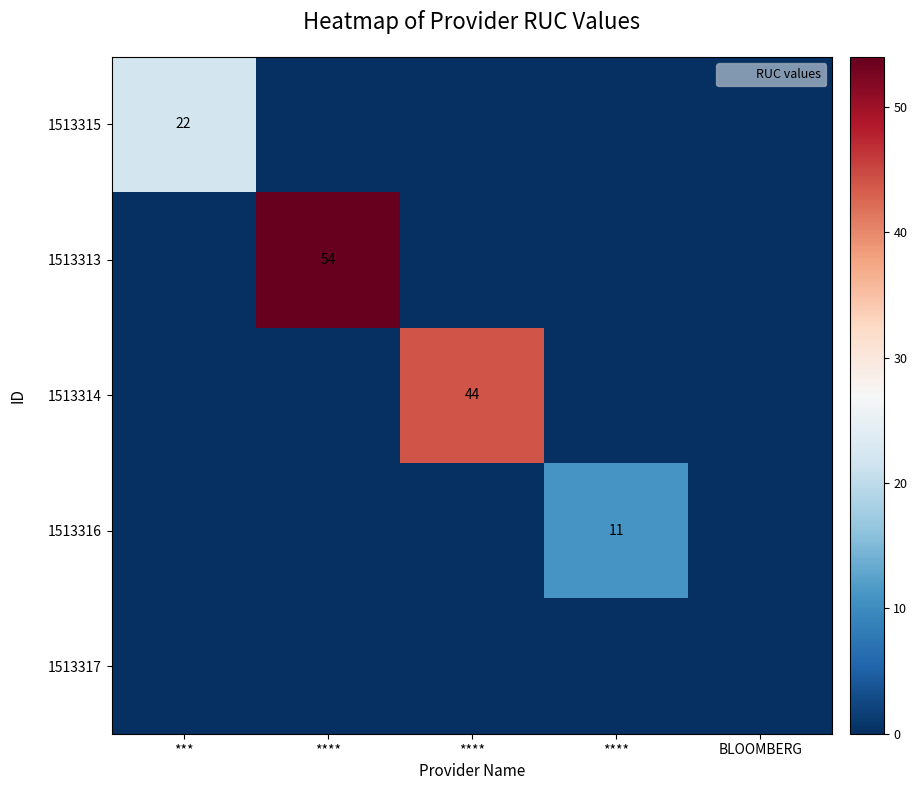

Rank the categories by 1513313 value from lowest to highest.

***, ****, ****, BLOOMBERG, ****